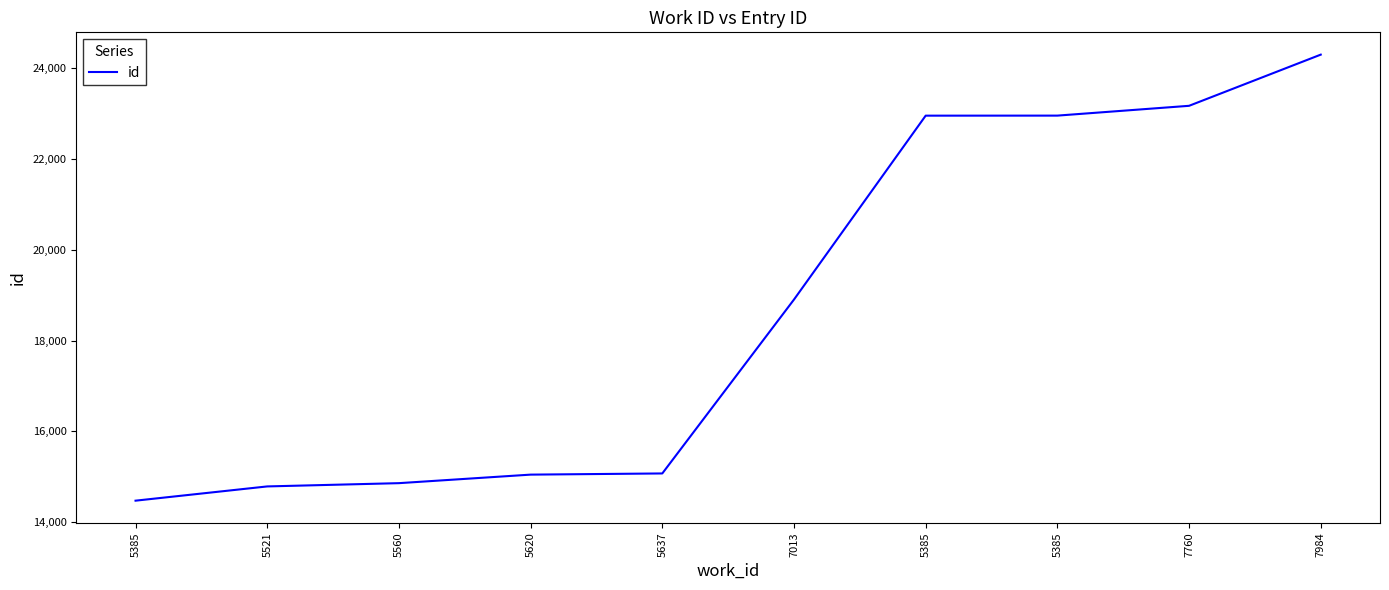

Does the chart have visible grid lines?

No